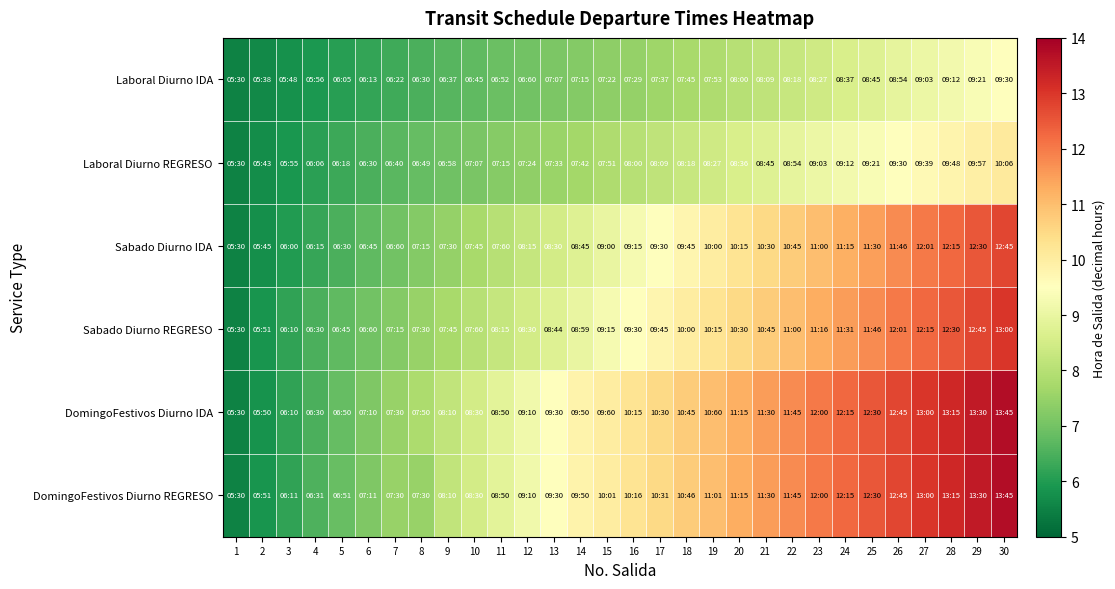

What is the spread (max minus min) of values at 5?

0.8